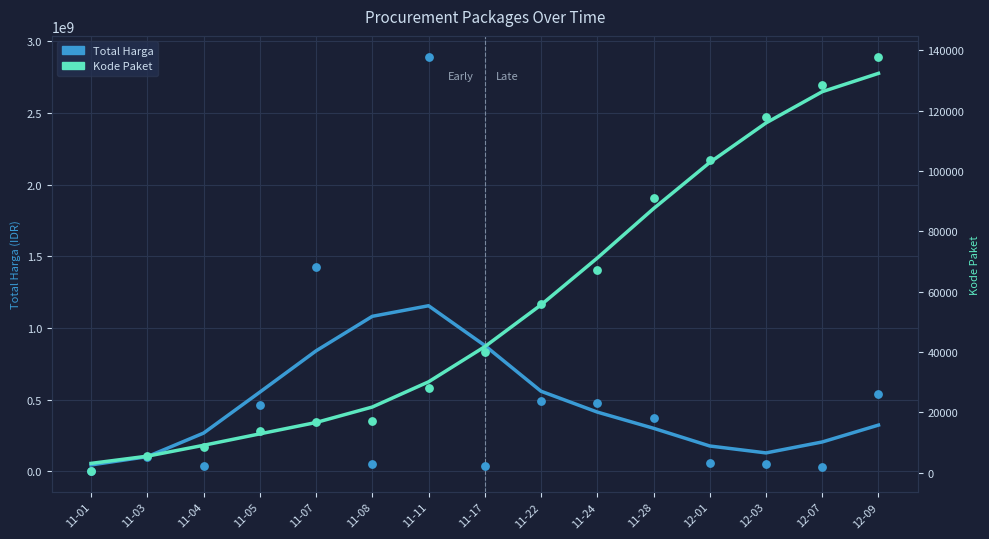

At which category is the sum across all series the highest?

11-11